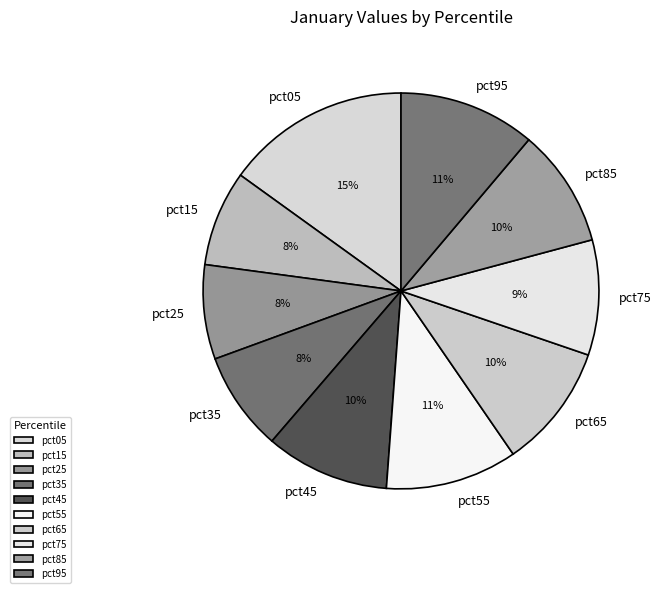

Between pct55 and pct35, which is larger?

pct55